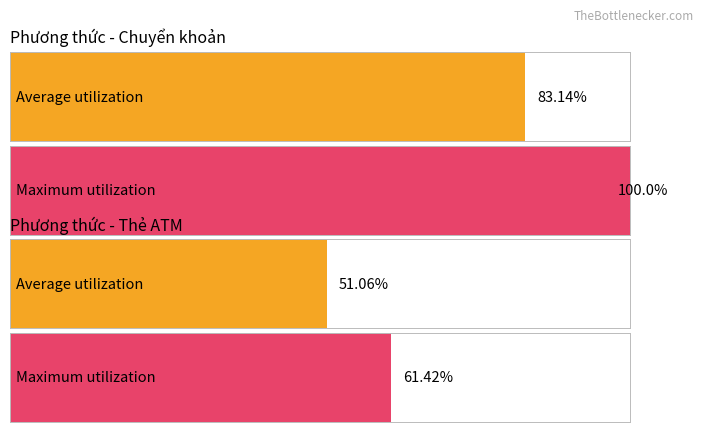

List the series in order of their peak value, lowest first.

Thẻ ATM, Chuyển khoản